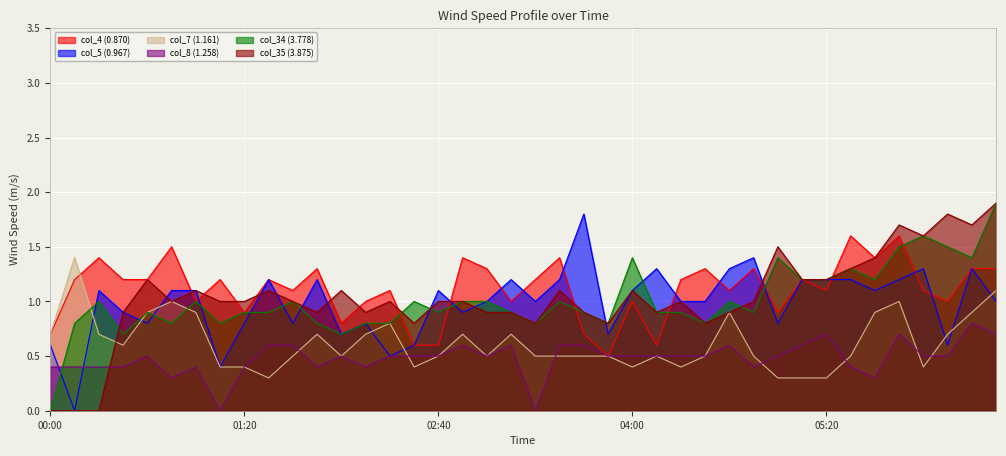

Which series has the largest total across all categories?

col_4 (0.870)